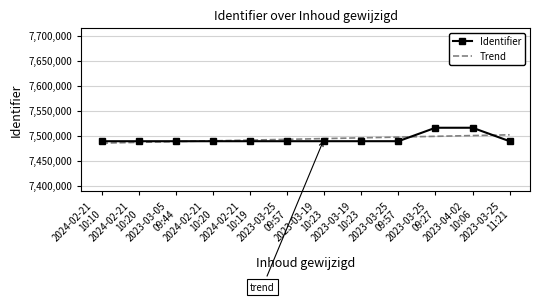

Rank the categories by Identifier value from lowest to highest.

2024-02-21
10:10, 2024-02-21
10:20, 2023-03-05
09:44, 2024-02-21
10:20, 2024-02-21
10:19, 2023-03-25
09:57, 2023-03-25
11:21, 2023-03-19
10:23, 2023-03-19
10:23, 2023-03-25
09:57, 2023-03-25
09:27, 2023-04-02
10:06